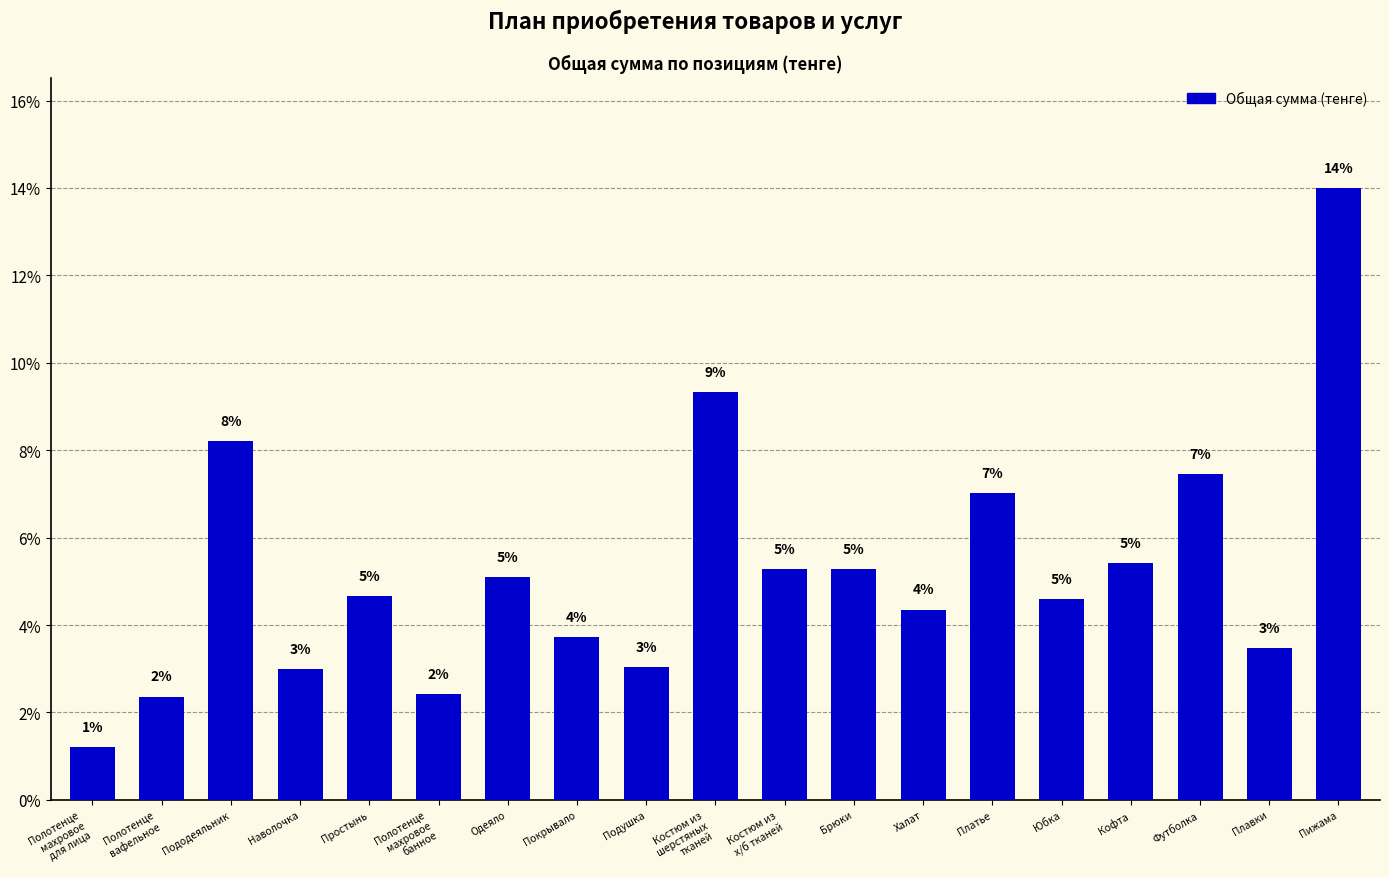

Which category has the lowest value across all series?

Полотенце
махровое
для лица